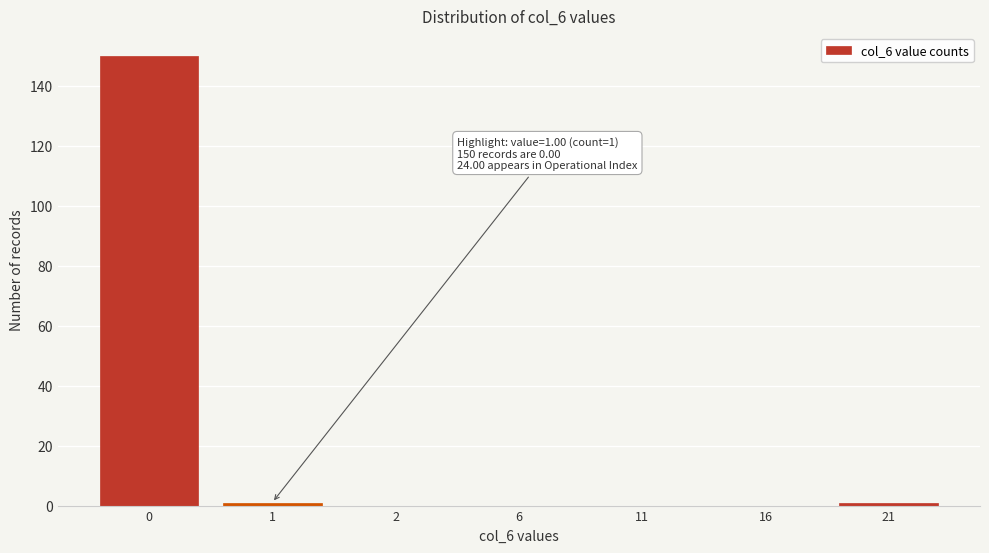

Reading left to right, extract all data points from this chart.

0=150	1=1	2=0	6=0	11=0	16=0	21=1